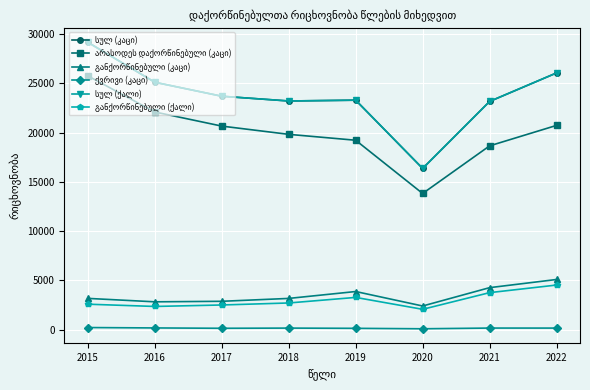

Is this an area chart (filled region under the line)?

No